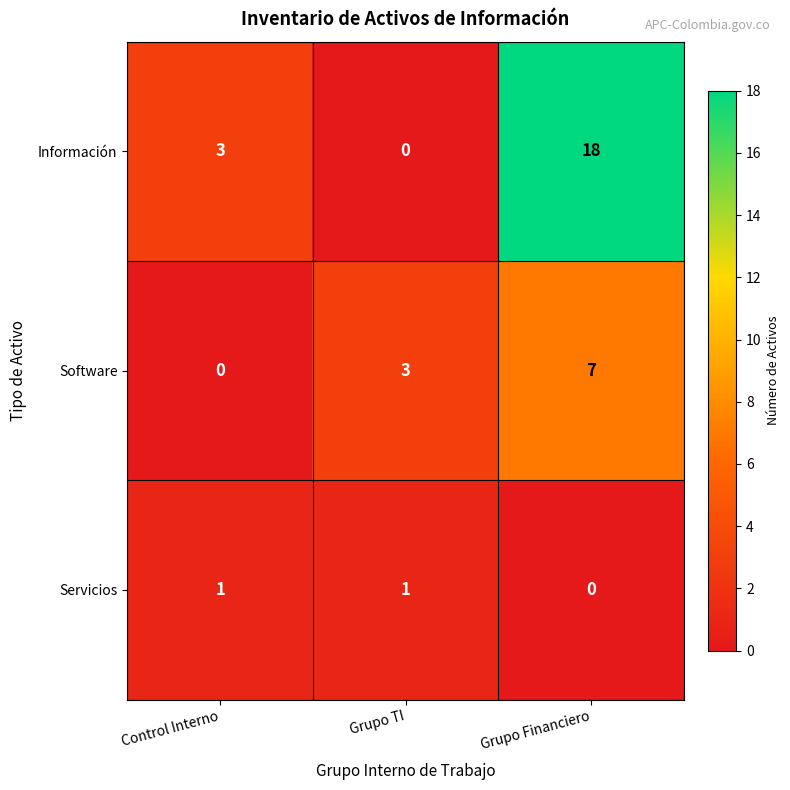

Rank the series at Control Interno from highest to lowest value.

Información, Servicios, Software